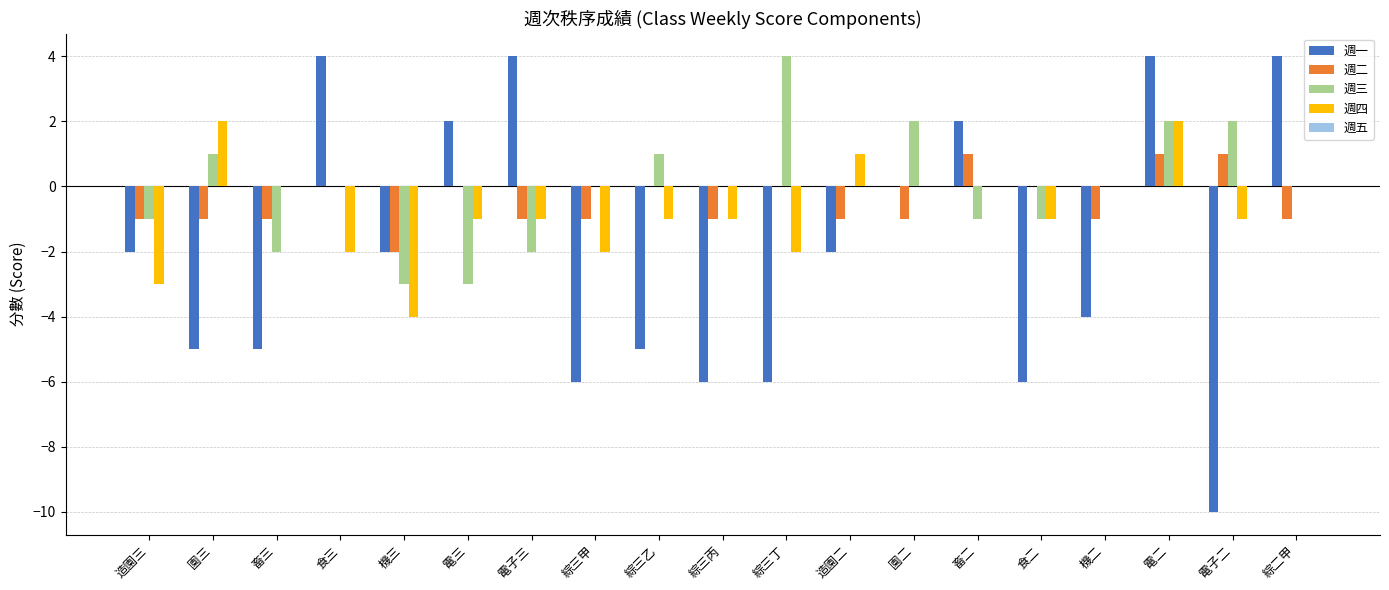

What is the approximate value of 週四 at 造園三?

-3